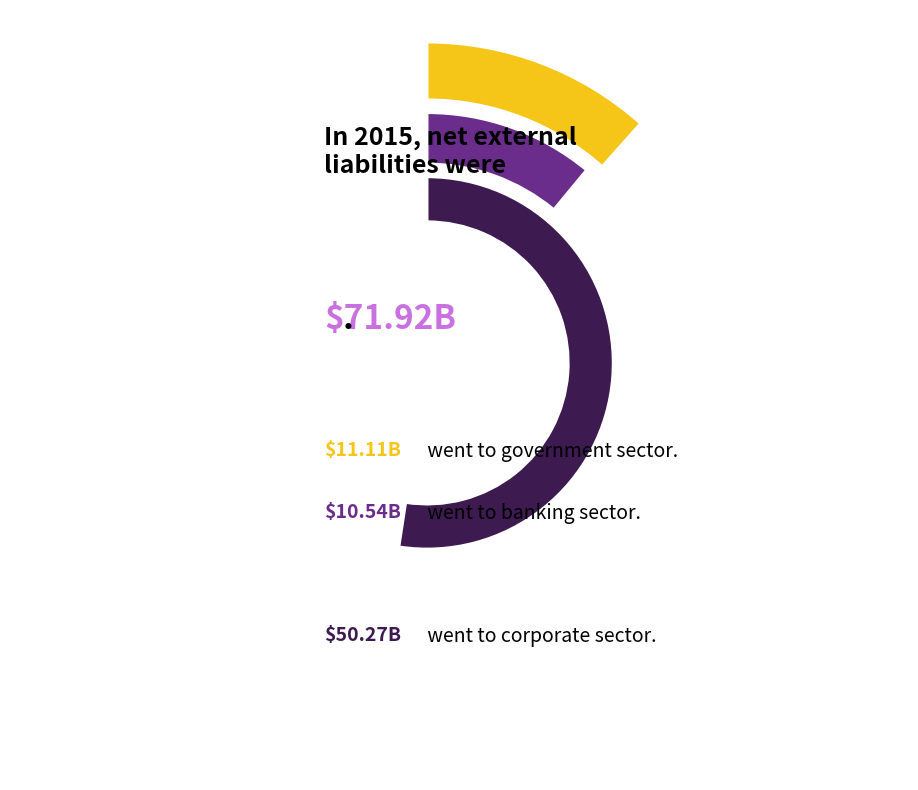

Which has a higher value, Vállalati szektor or Államháztartás?

Vállalati szektor